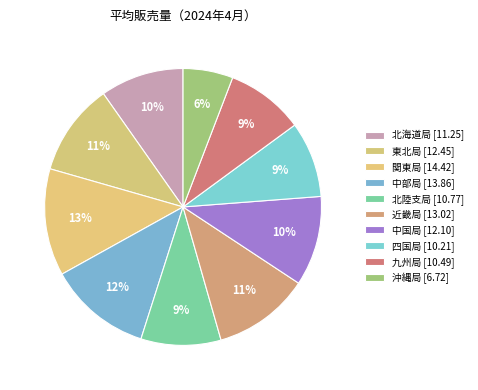

Rank the categories by value from lowest to highest.

沖縄局, 四国局, 九州局, 北陸支局, 北海道局, 中国局, 東北局, 近畿局, 中部局, 関東局